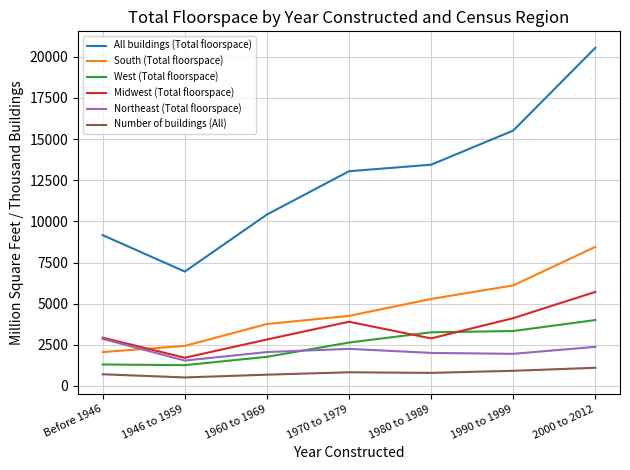

The All buildings (Total floorspace) series shows 22843 at 1970 to 1979. True or false?

False